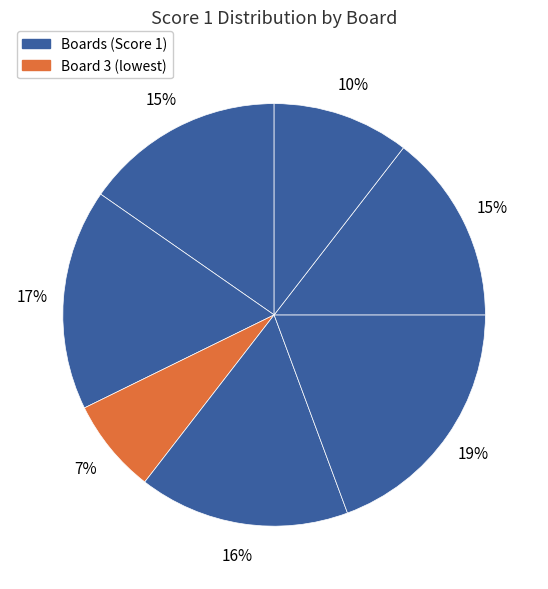

How many segments does this pie chart have?

7